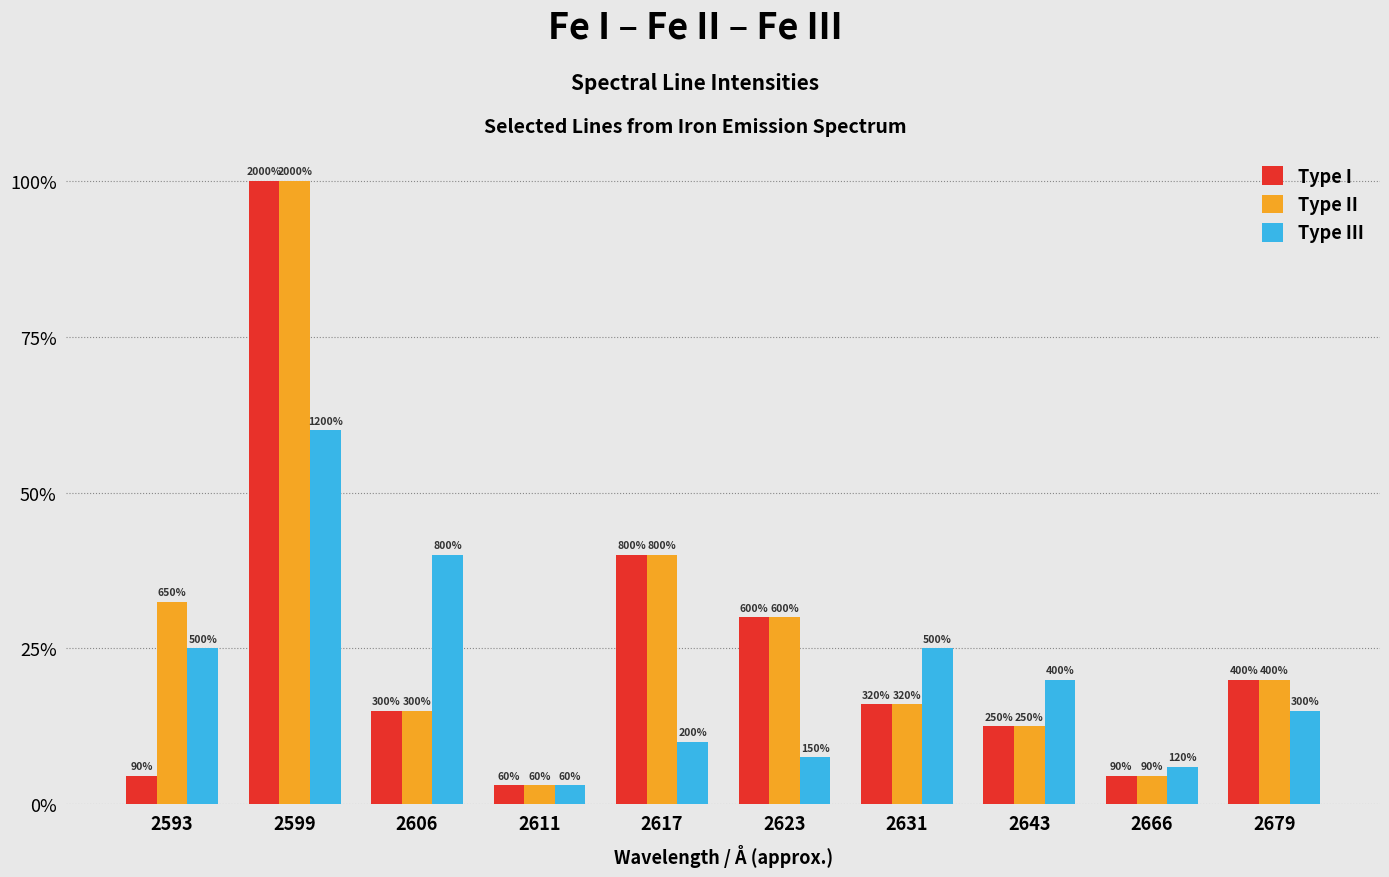

Rank the categories by Type I value from lowest to highest.

2611, 2593, 2666, 2643, 2606, 2631, 2679, 2623, 2617, 2599